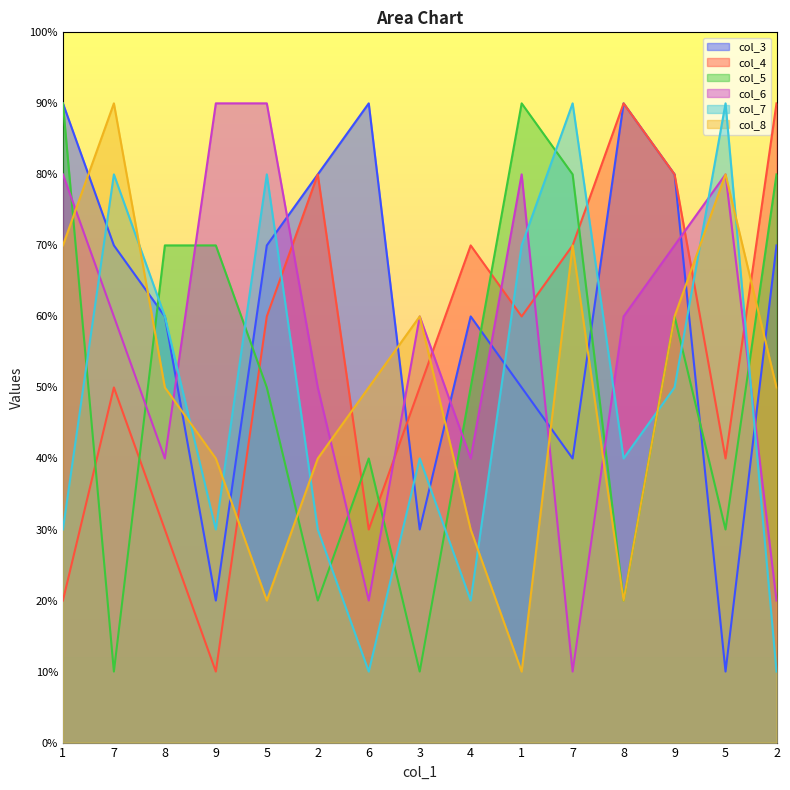

How many lines are shown in the chart?

6